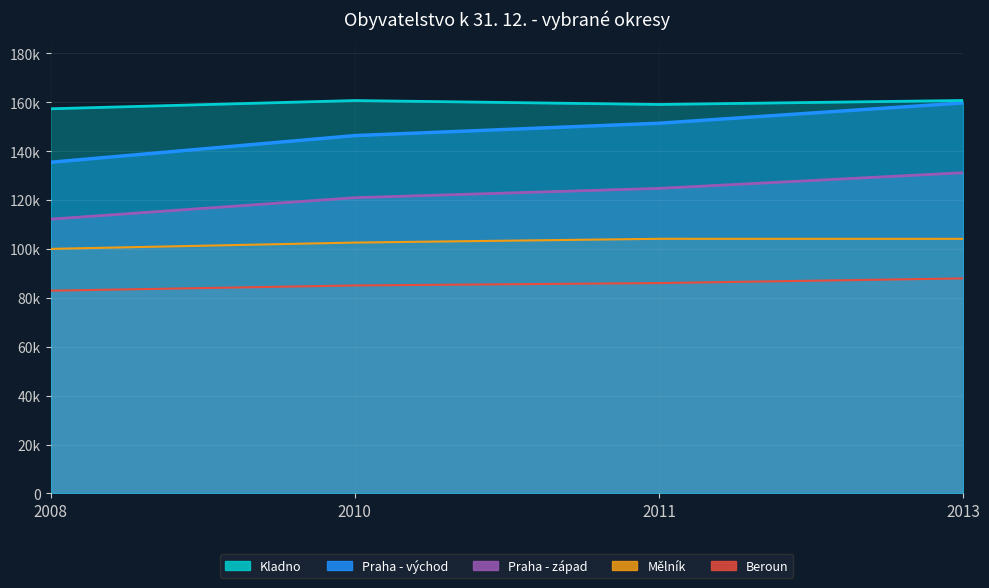

At which label does Praha - západ reach its minimum?

2008